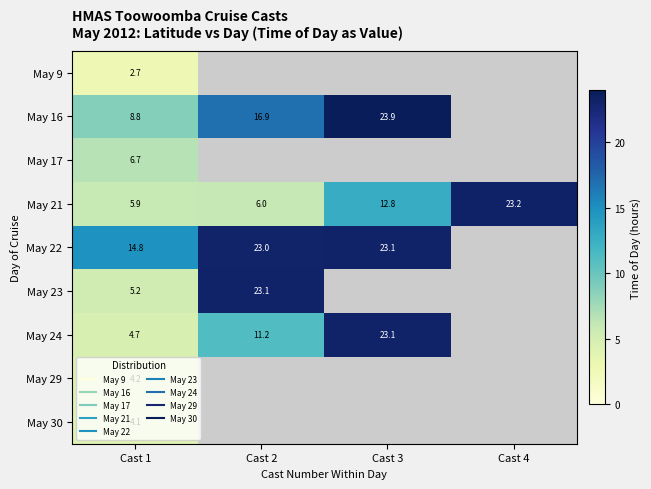

Which category has the lowest value across all series?

Cast 1